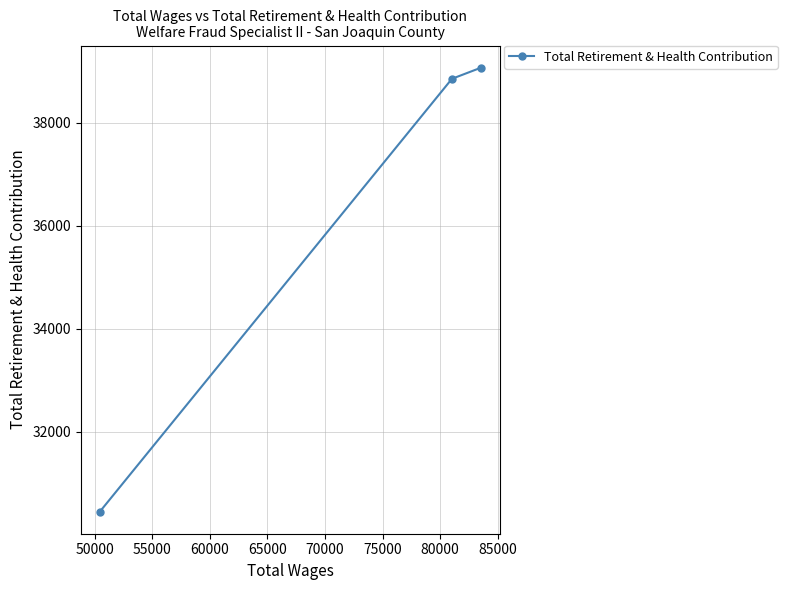

Reading left to right, transcribe all the data shown in this chart.

30446	38854	39069